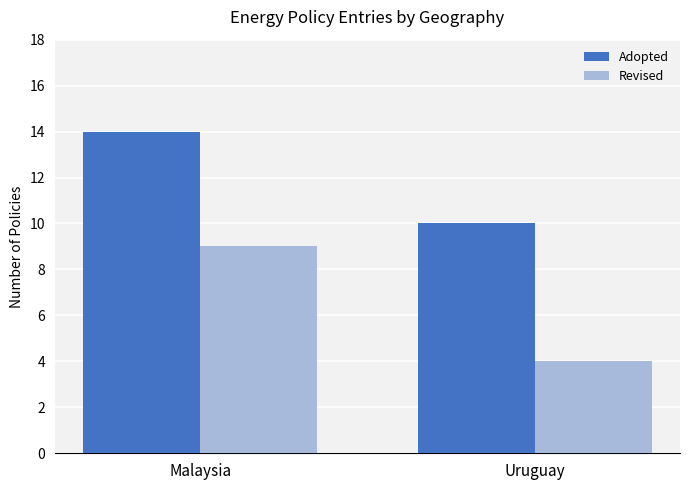

What are all the series names shown in the legend?

Adopted, Revised